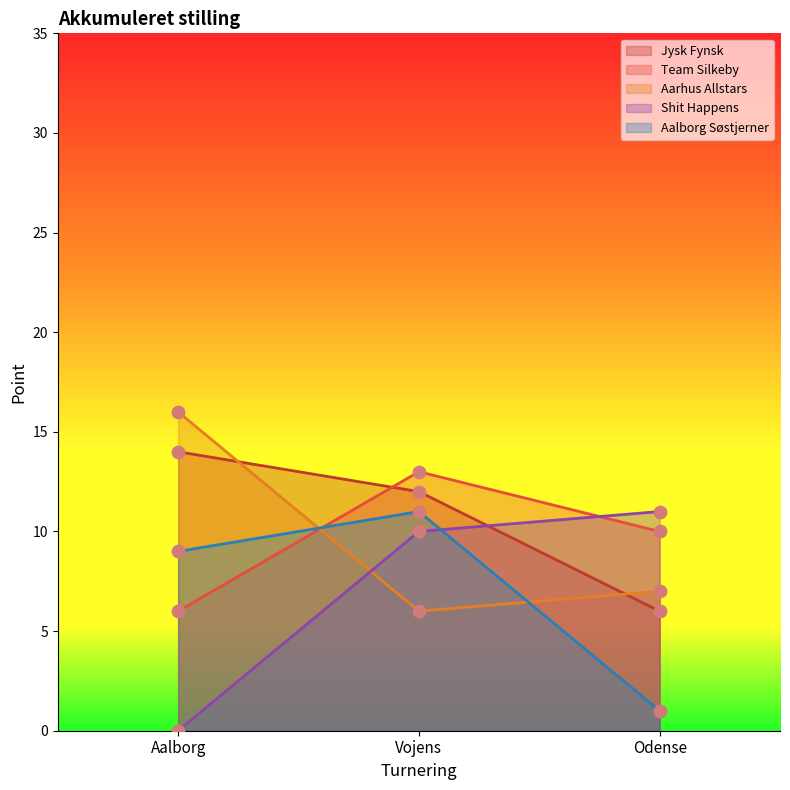

Is the value of Aarhus Allstars at Vojens greater than the value of Shit Happens at Aalborg?

Yes